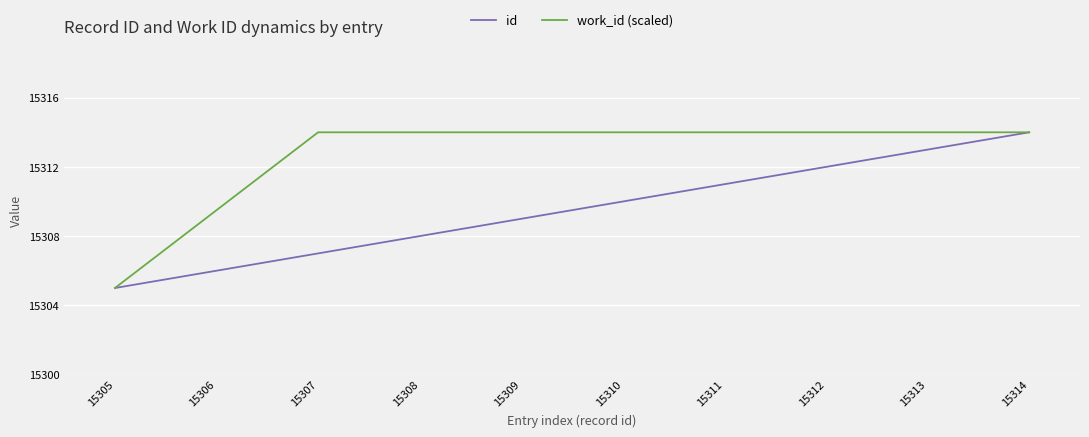

What is the minimum value for id?

15305.0